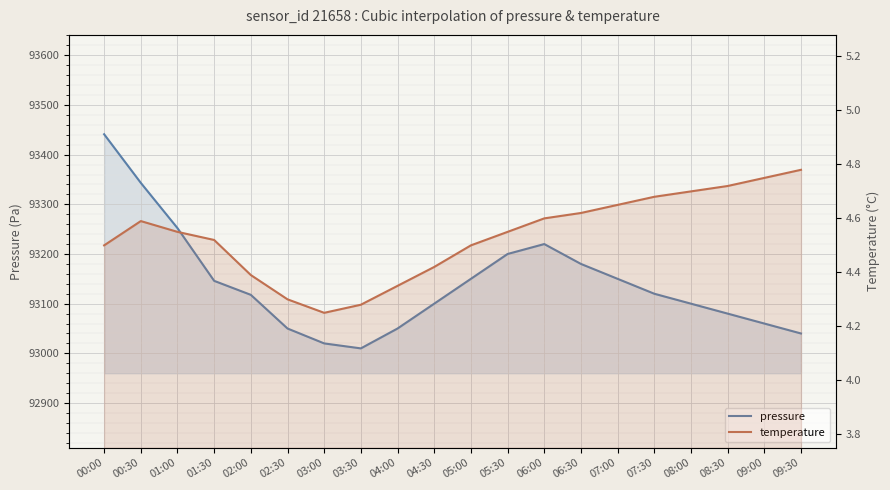

What is the difference between the second highest and minimum values in the temperature series?

0.5